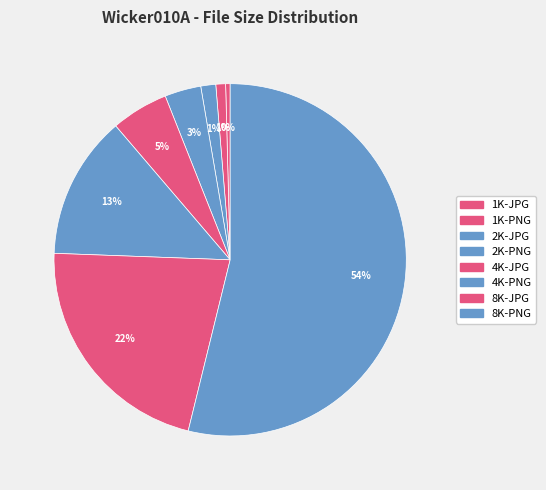

How many slices are in this pie chart?

8